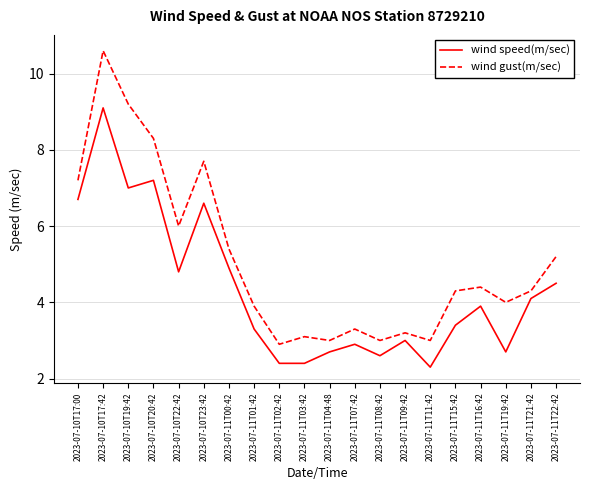

Where is the first local minimum for wind gust(m/sec)?

2023-07-10T22:42